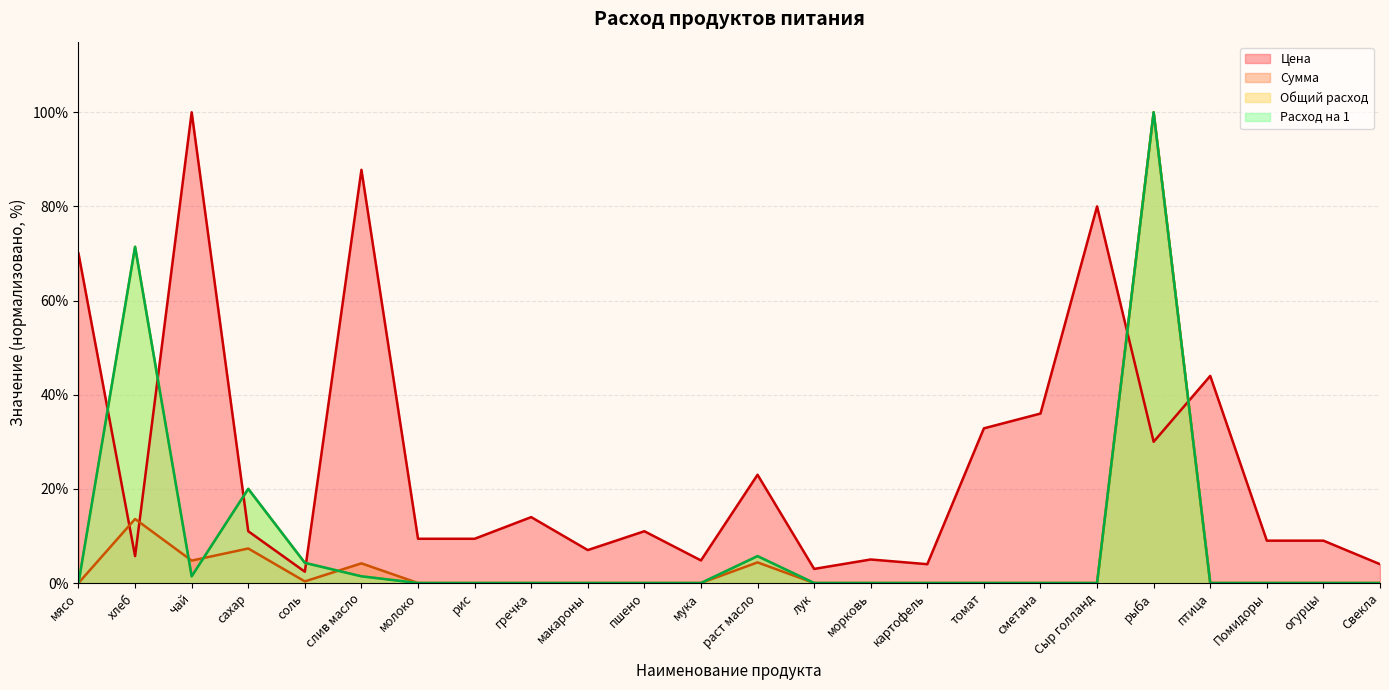

The value of Расход на 1 at огурцы is 0.0. True or false?

True